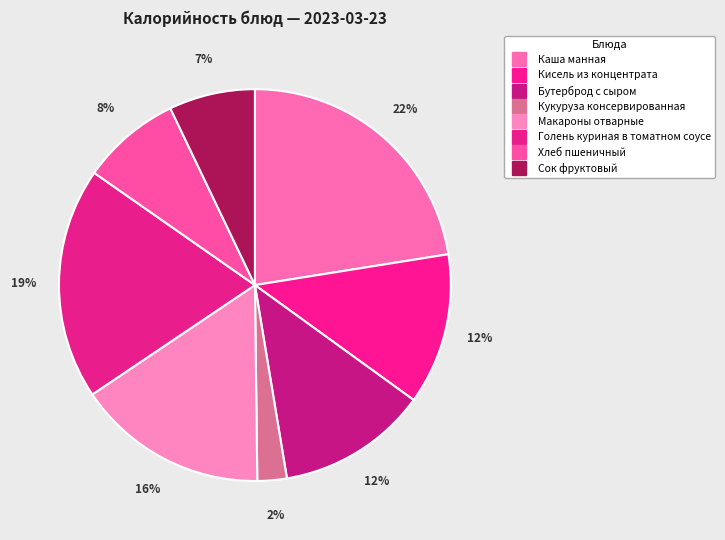

Is Голень куриная в томатном соусе the majority of the pie?

No